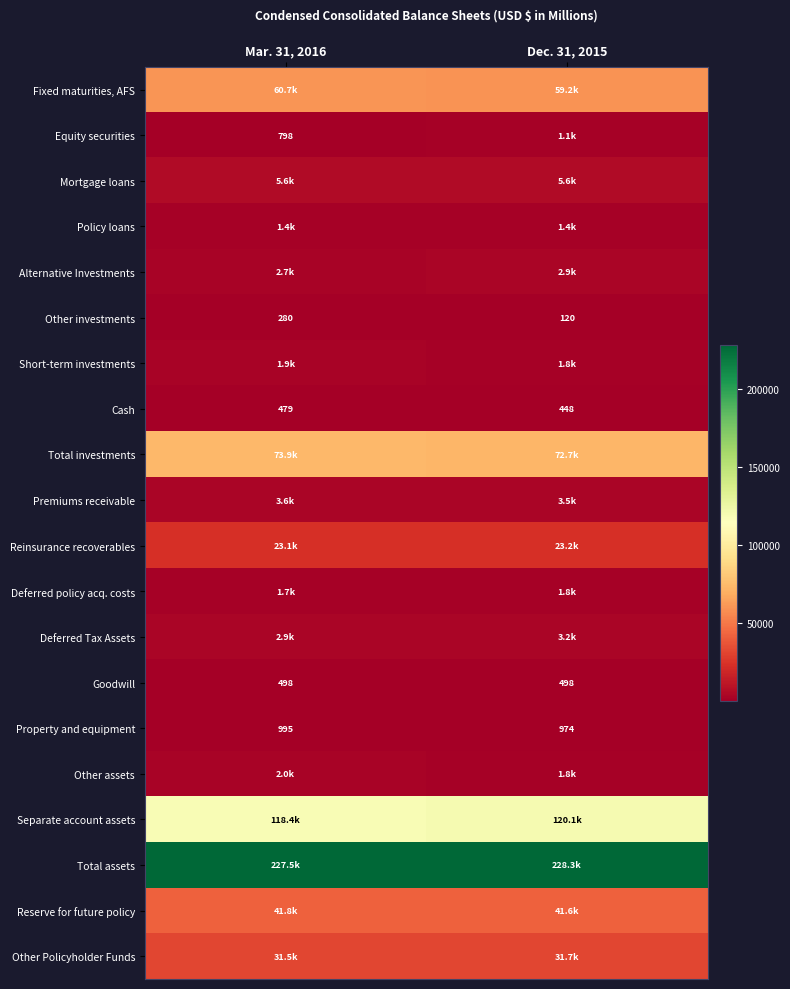

Which category has the highest value in the Other investments series?

Mar. 31, 2016